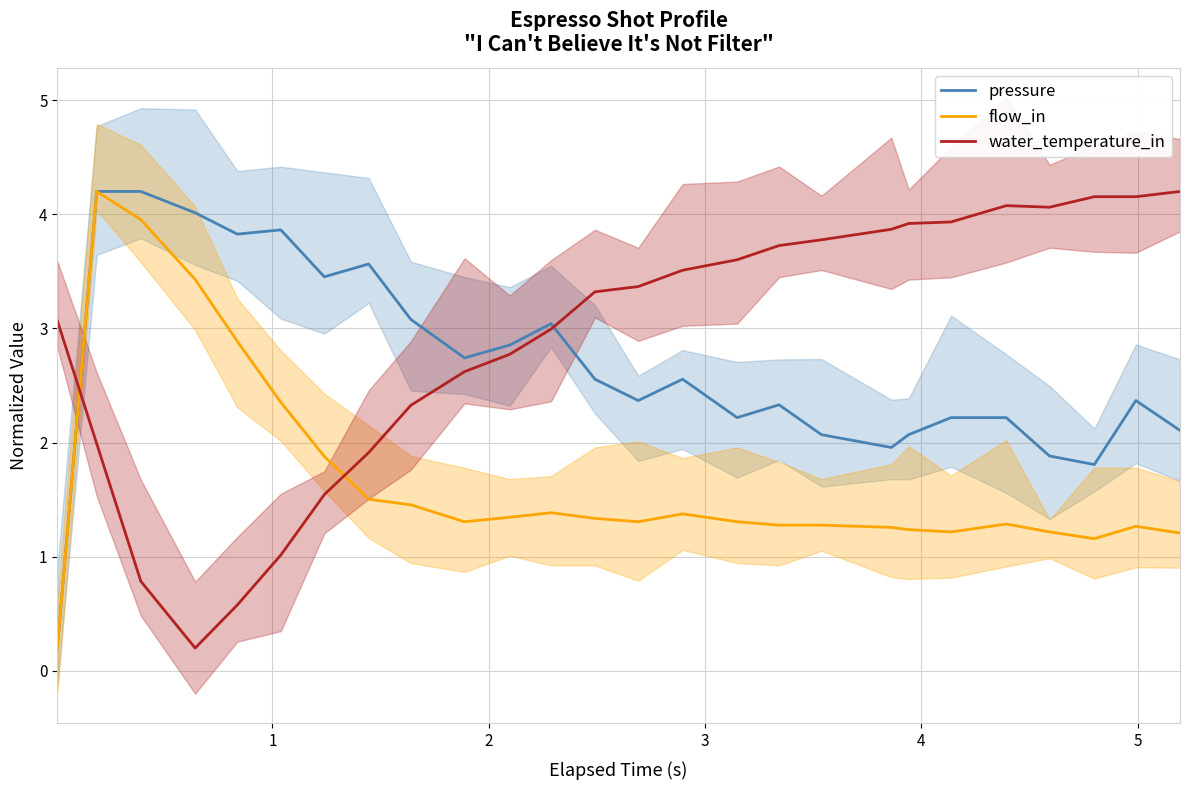

What is the value of the water_temperature_in point at the 22nd from the left?

4.1